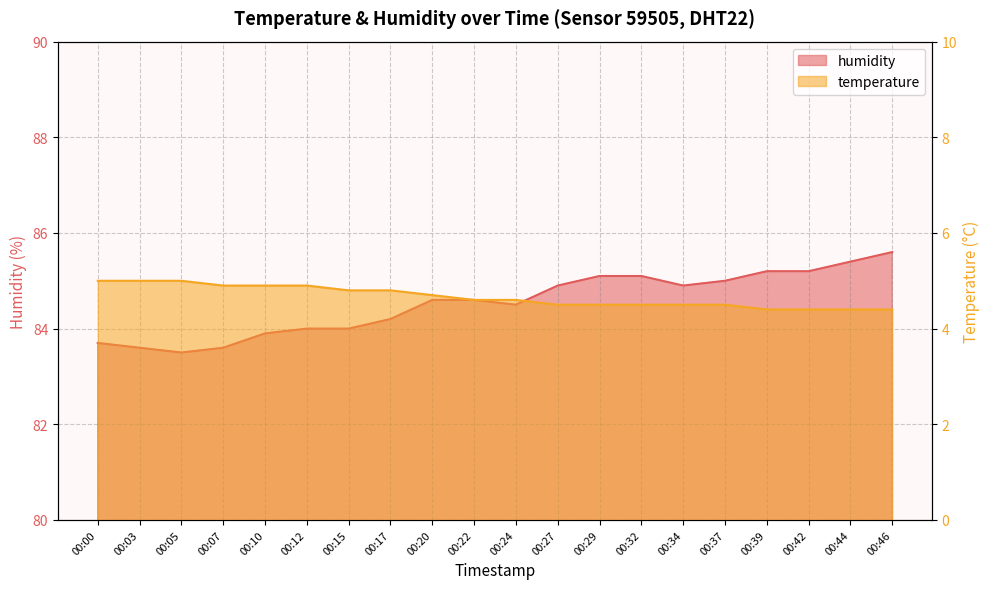

What is the approximate value of temperature at 00:37?

4.5